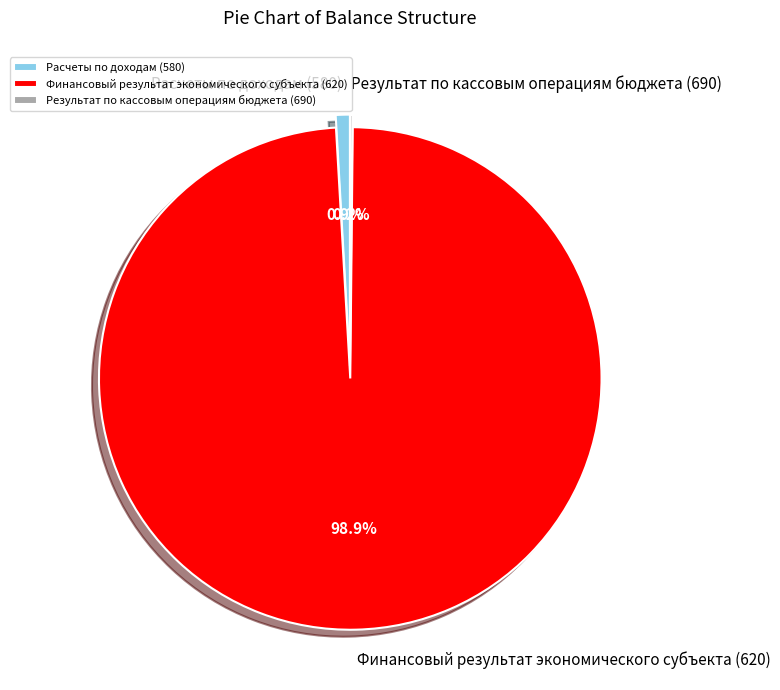

Does any single category account for the majority?

Yes